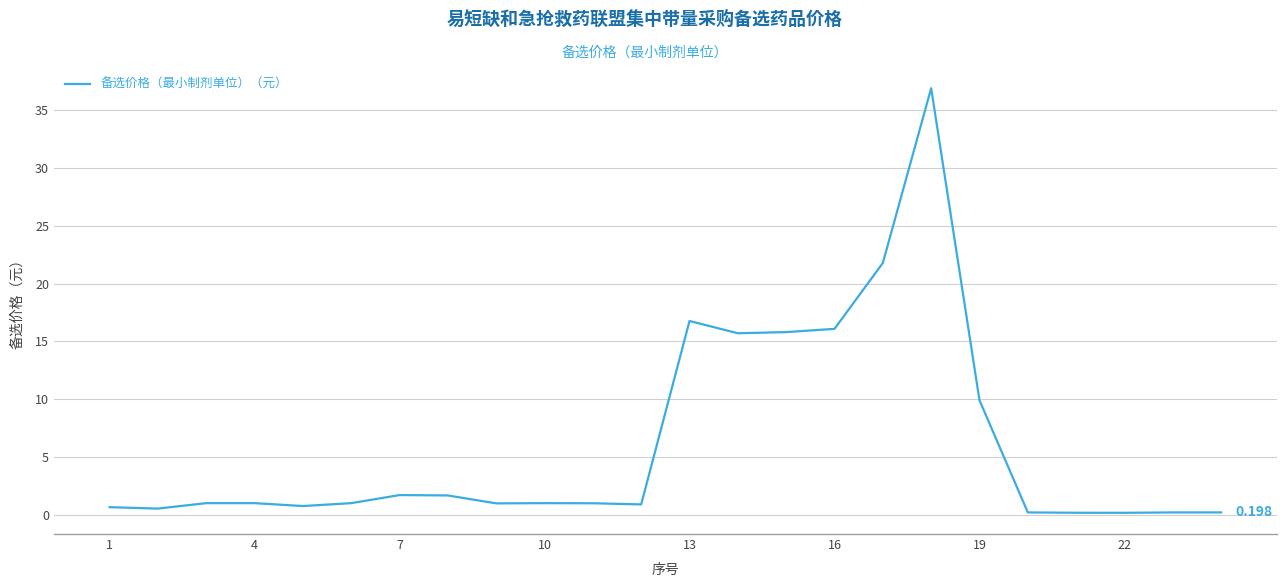

Does the chart display data point markers on the line(s)?

No